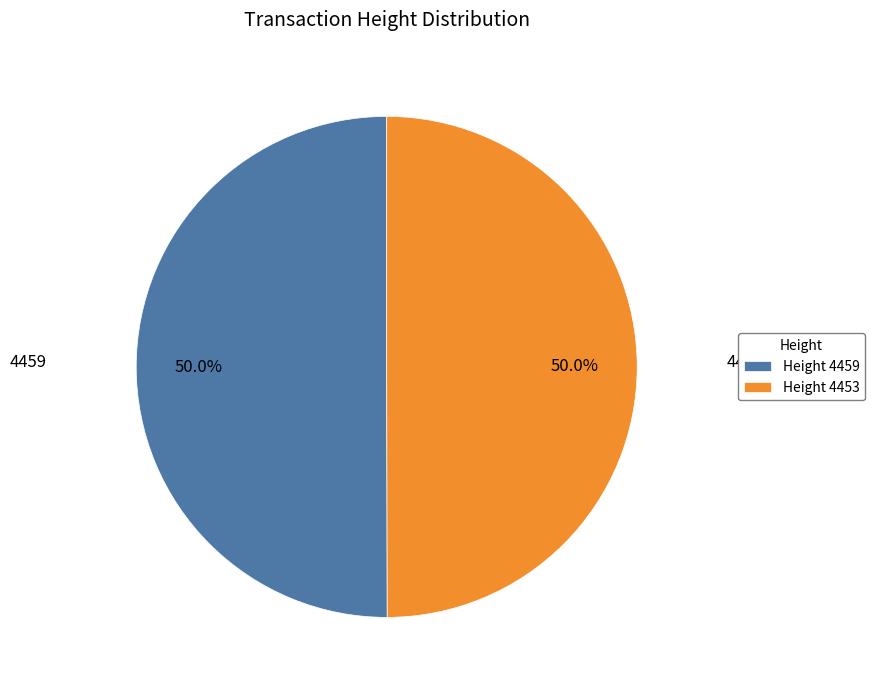

What is the ratio of the value at Height 4453 to the value at Height 4459?

1.0